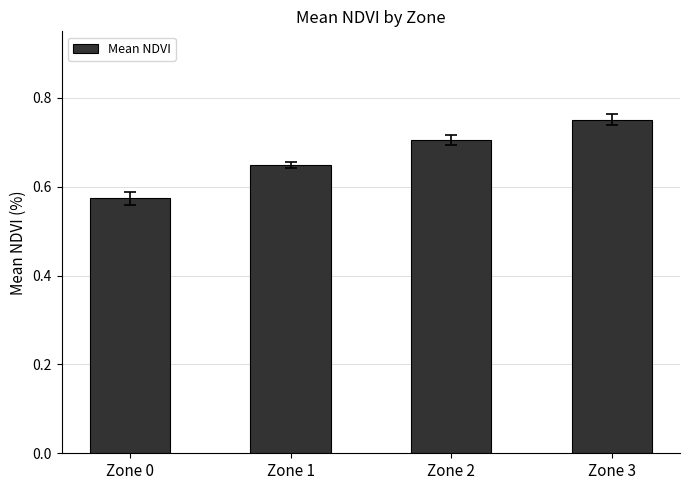

What is the value of the 3rd bar from the left?

0.7